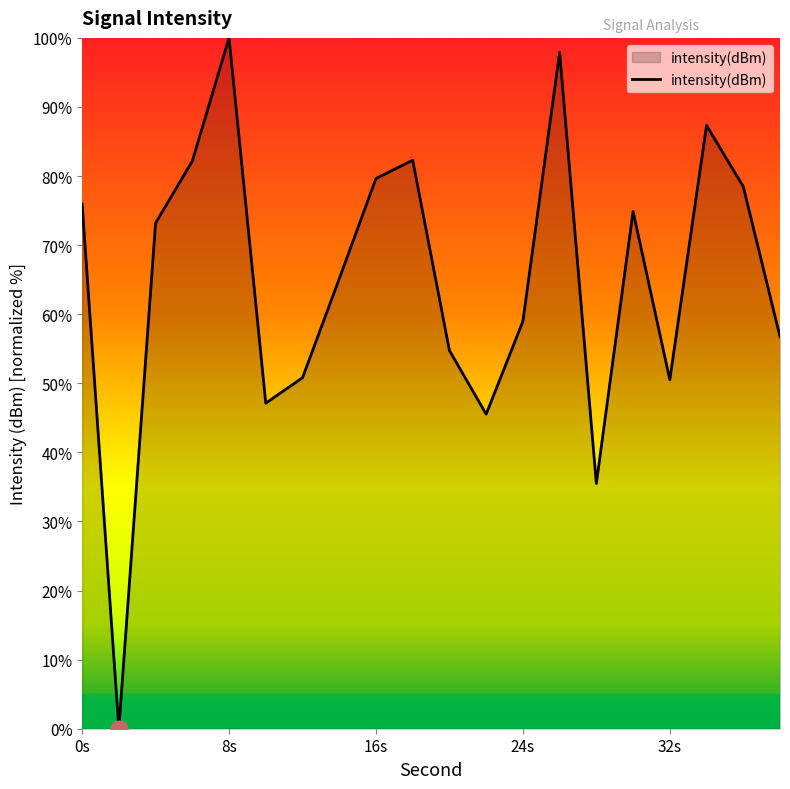

What is the difference between the maximum and minimum values?

100.0